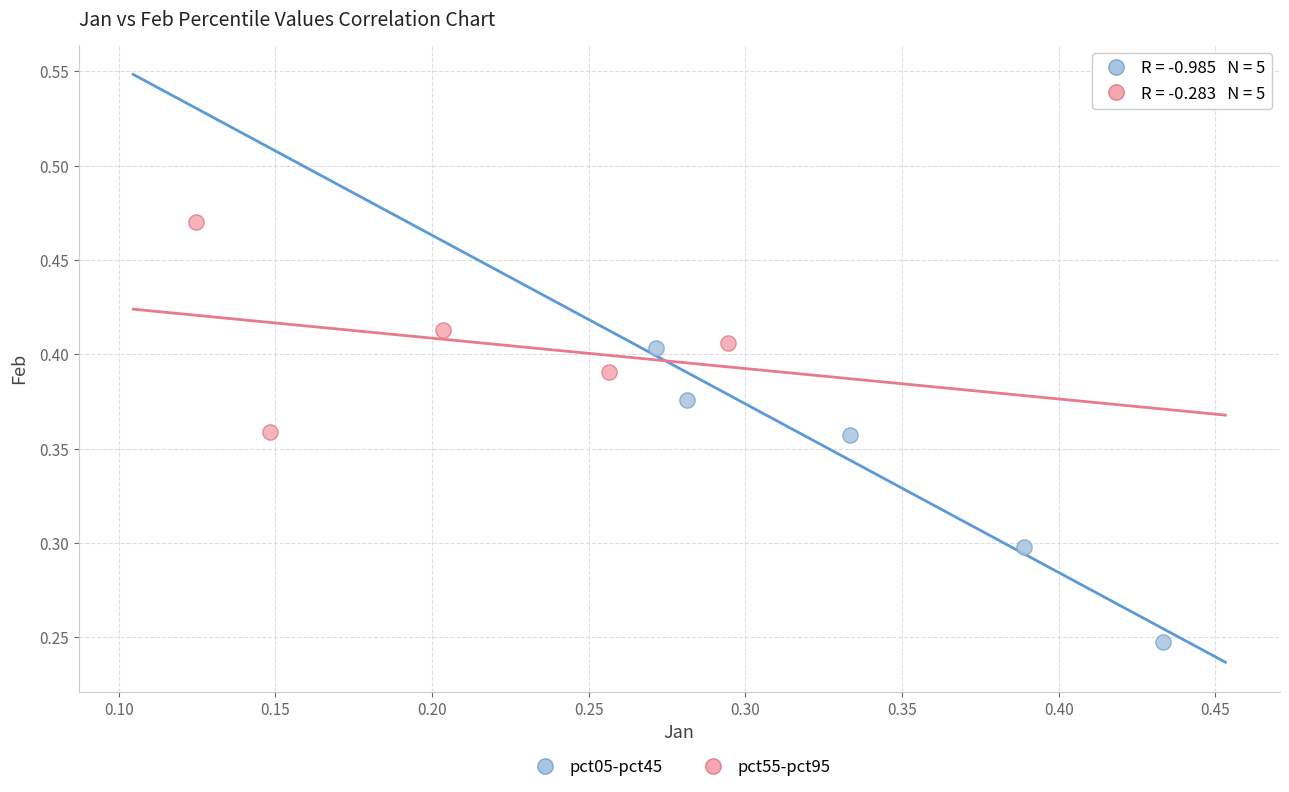

Which series contains the highest Y value?

pct55-pct95